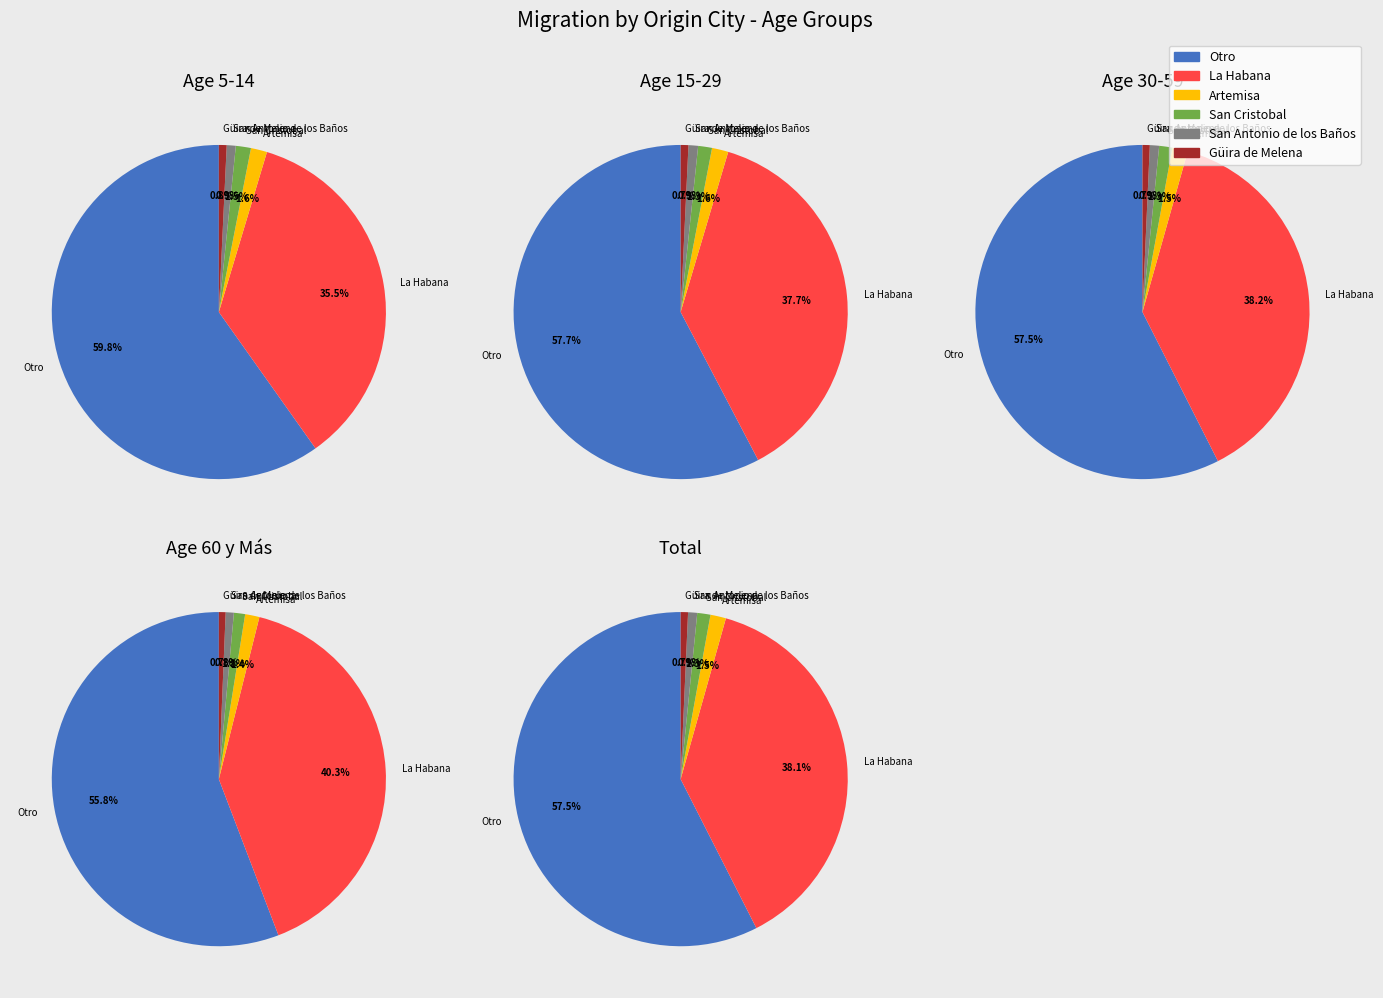

What is the largest slice in the pie chart?

Otro